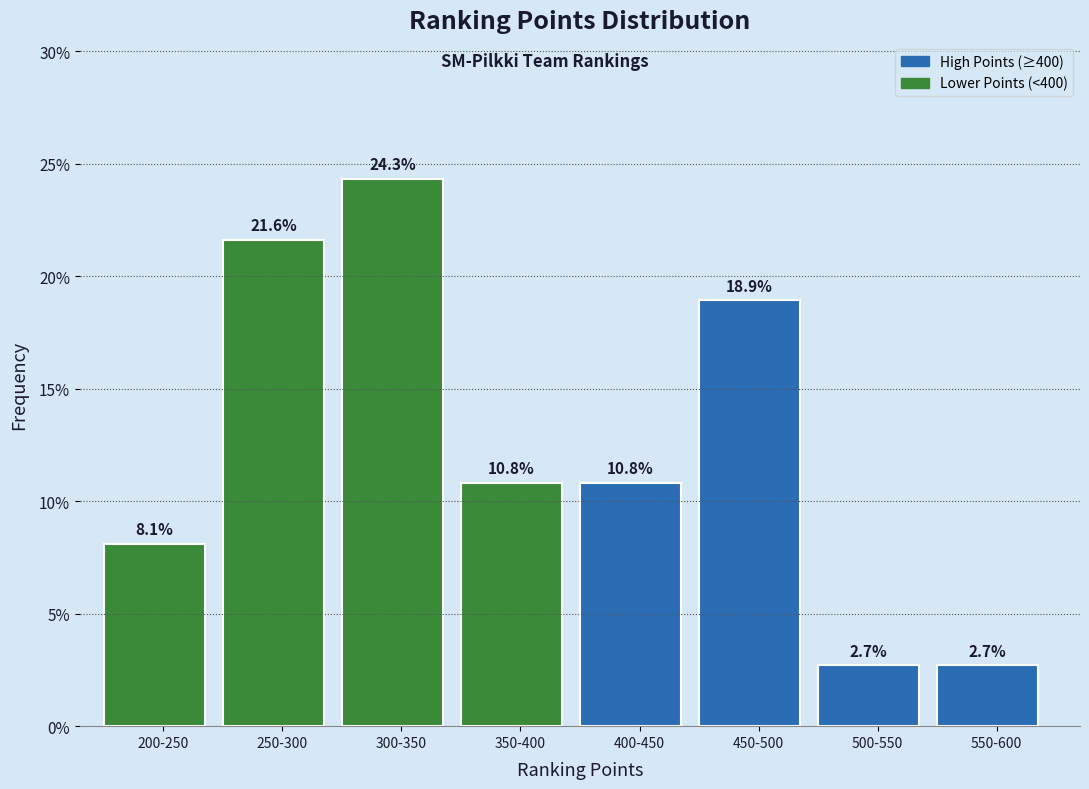

Reading right to left, transcribe all the data shown in this chart.

2.7	2.7	18.9	10.8	10.8	24.3	21.6	8.1